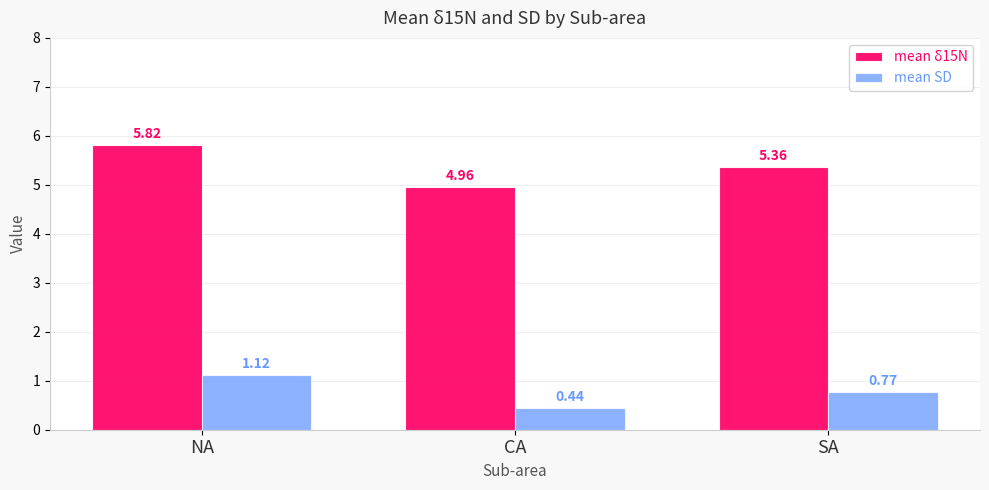

List the series in order of their overall mean, highest first.

mean δ15N, mean SD